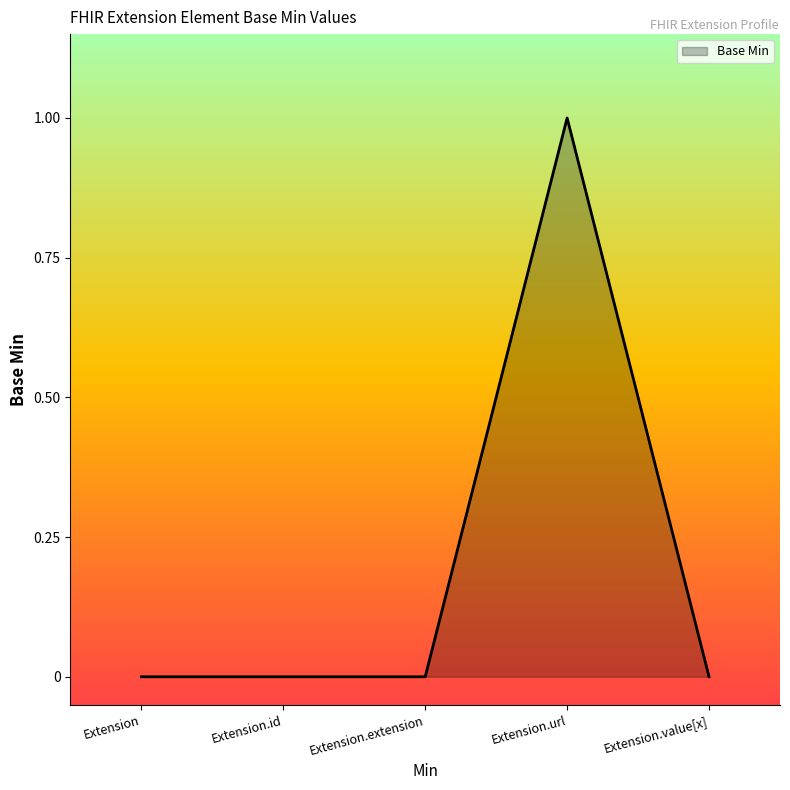

Reading left to right, list all the values displayed in this chart.

Extension=0	Extension.id=0	Extension.extension=0	Extension.url=1	Extension.value[x]=0